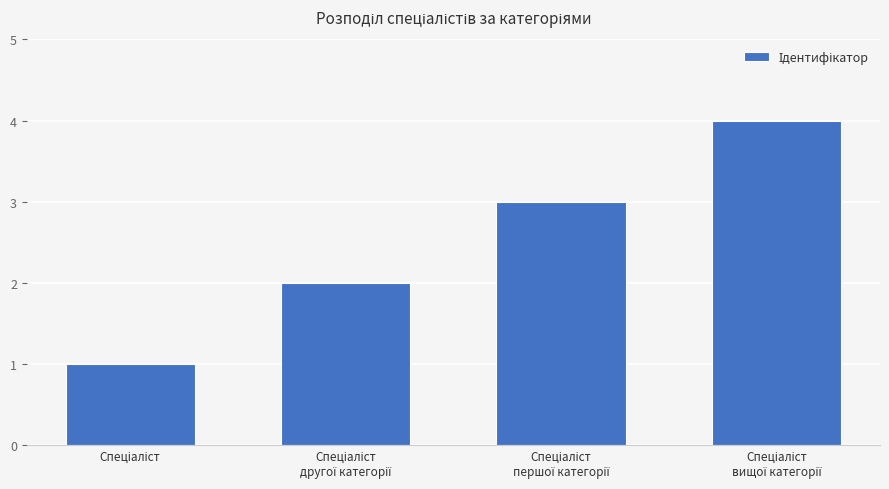

What is the sum of all values?

10